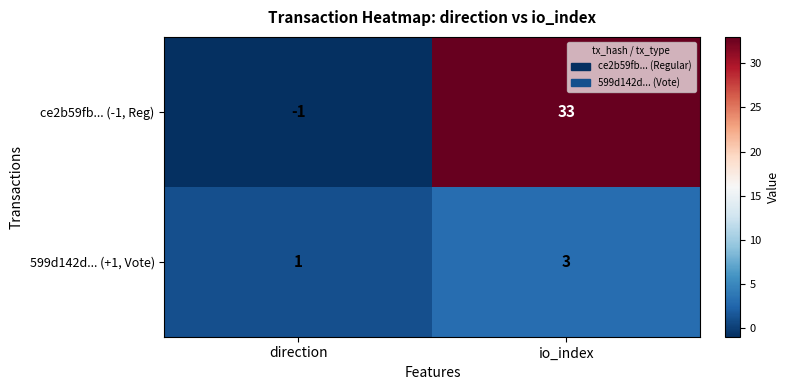

Reading left to right, what are all the values shown in this chart?

ce2b59fb... (-1, Reg): direction=-1	io_index=33
599d142d... (+1, Vote): direction=1	io_index=3